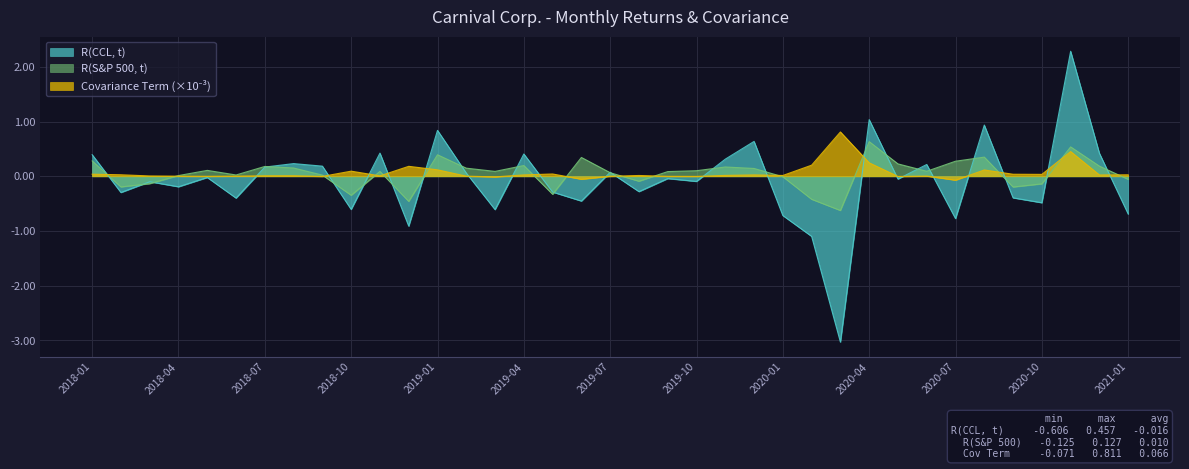

Reading left to right, what are all the values shown in this chart?

R(CCL, t): 2018-01=0.4	2018-02=-0.3	2018-03=-0.1	2018-04=-0.2	2018-05=-0.0	2018-06=-0.4	2018-07=0.2	2018-08=0.2	2018-09=0.2	2018-10=-0.6	2018-11=0.4	2018-12=-0.9	2019-01=0.8	2019-02=0.1	2019-03=-0.6	2019-04=0.4	2019-05=-0.3	2019-06=-0.5	2019-07=0.1	2019-08=-0.3	2019-09=-0.0	2019-10=-0.1	2019-11=0.3	2019-12=0.6	2020-01=-0.7	2020-02=-1.1	2020-03=-3.0	2020-04=1.0	2020-05=-0.1	2020-06=0.2	2020-07=-0.8	2020-08=0.9	2020-09=-0.4	2020-10=-0.5	2020-11=2.3	2020-12=0.4	2021-01=-0.7
R(S&P 500, t): 2018-01=0.3	2018-02=-0.2	2018-03=-0.1	2018-04=0.0	2018-05=0.1	2018-06=0.0	2018-07=0.2	2018-08=0.2	2018-09=0.0	2018-10=-0.3	2018-11=0.1	2018-12=-0.5	2019-01=0.4	2019-02=0.1	2019-03=0.1	2019-04=0.2	2019-05=-0.3	2019-06=0.3	2019-07=0.1	2019-08=-0.1	2019-09=0.1	2019-10=0.1	2019-11=0.2	2019-12=0.1	2020-01=-0.0	2020-02=-0.4	2020-03=-0.6	2020-04=0.6	2020-05=0.2	2020-06=0.1	2020-07=0.3	2020-08=0.4	2020-09=-0.2	2020-10=-0.1	2020-11=0.5	2020-12=0.2	2021-01=-0.1
Covariance Term: 2018-01=0.0	2018-02=0.0	2018-03=0.0	2018-04=0.0	2018-05=-0.0	2018-06=0.0	2018-07=0.0	2018-08=0.0	2018-09=-0.0	2018-10=0.1	2018-11=0.0	2018-12=0.2	2019-01=0.1	2019-02=0.0	2019-03=-0.0	2019-04=0.0	2019-05=0.0	2019-06=-0.1	2019-07=0.0	2019-08=0.0	2019-09=-0.0	2019-10=-0.0	2019-11=0.0	2019-12=0.0	2020-01=0.0	2020-02=0.2	2020-03=0.8	2020-04=0.2	2020-05=-0.0	2020-06=0.0	2020-07=-0.1	2020-08=0.1	2020-09=0.0	2020-10=0.0	2020-11=0.5	2020-12=0.0	2021-01=0.0